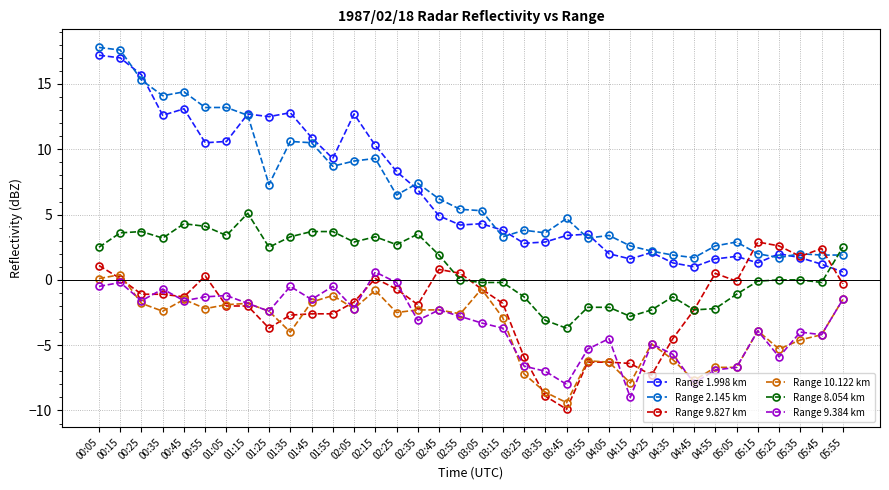

True or false: Range 2.145 km and Range 10.122 km cross at least once.

False